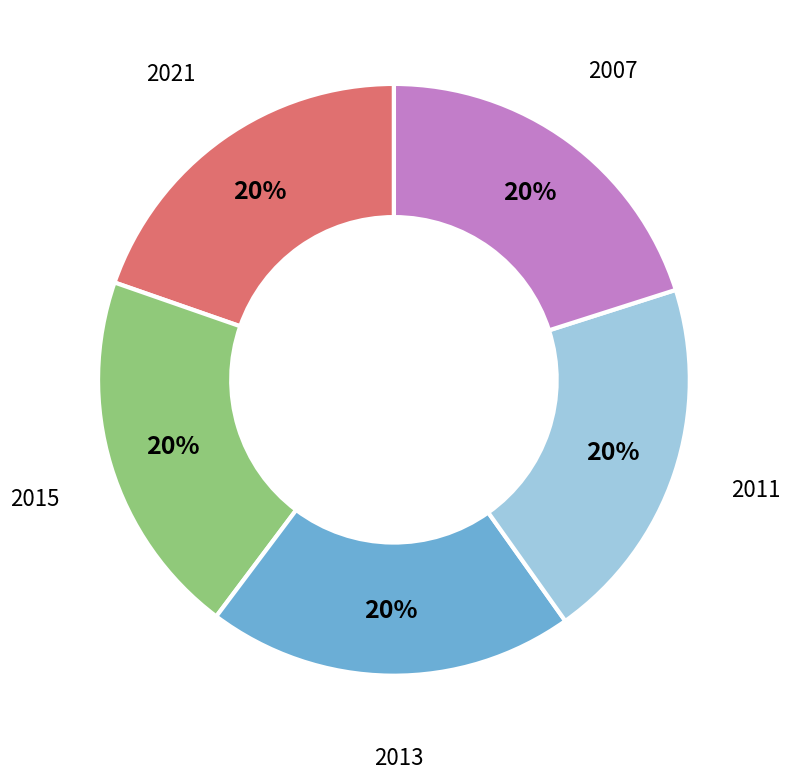

Is there a majority slice in this chart?

No